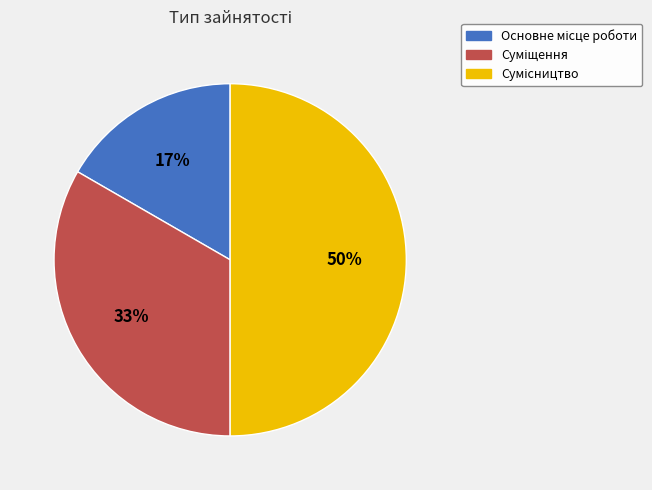

To the nearest percent, what is the average slice percentage?

33%